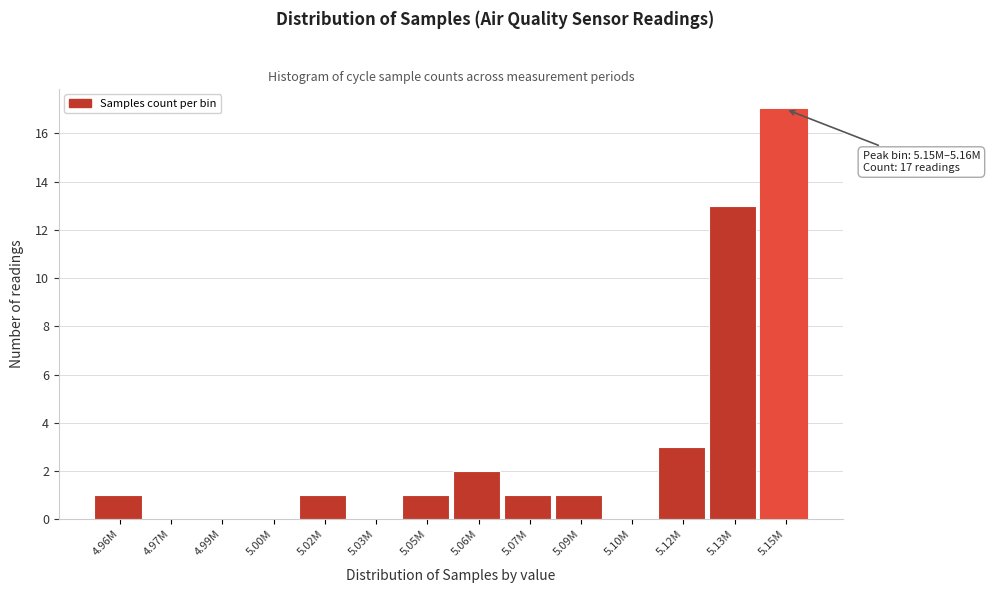

Reading left to right, what are all the values shown in this chart?

4.96M=1	4.97M=0	4.99M=0	5.00M=0	5.02M=1	5.03M=0	5.05M=1	5.06M=2	5.07M=1	5.09M=1	5.10M=0	5.12M=3	5.13M=13	5.15M=17